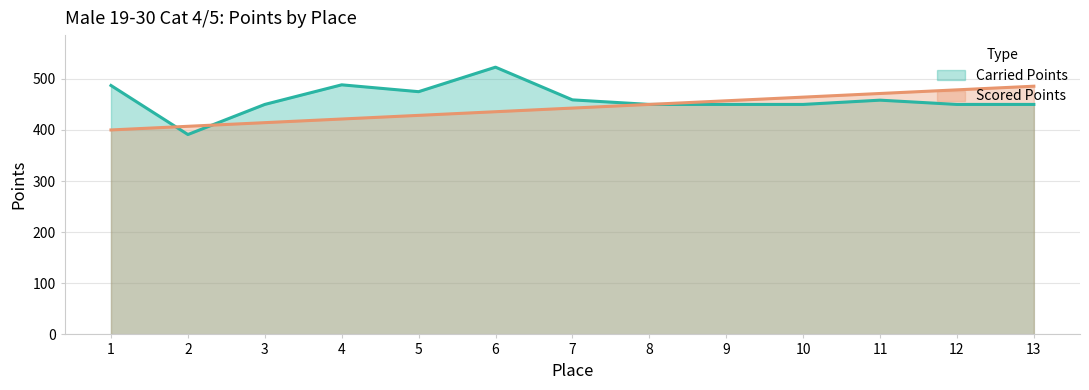

How many lines are shown in the chart?

2